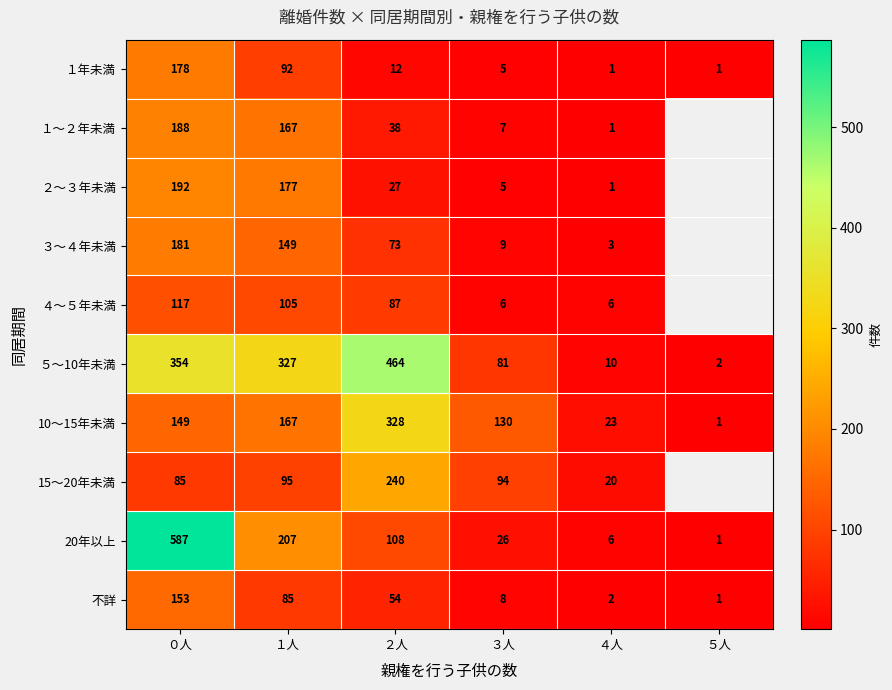

The ５～10年未満 series shows 327 at １人. True or false?

True